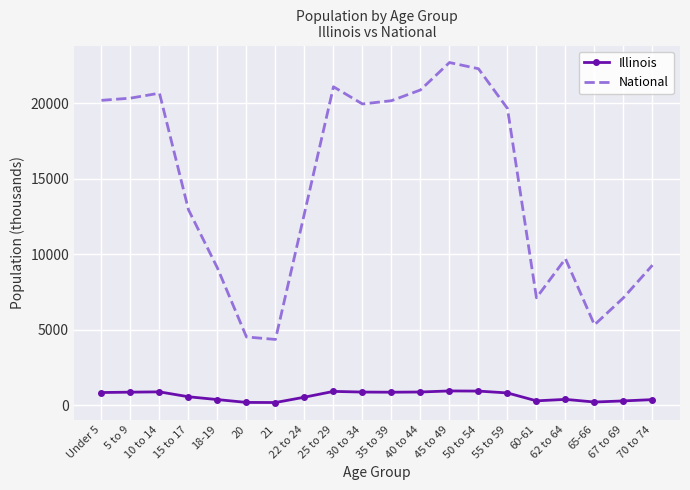

Which series has the largest total across all categories?

National